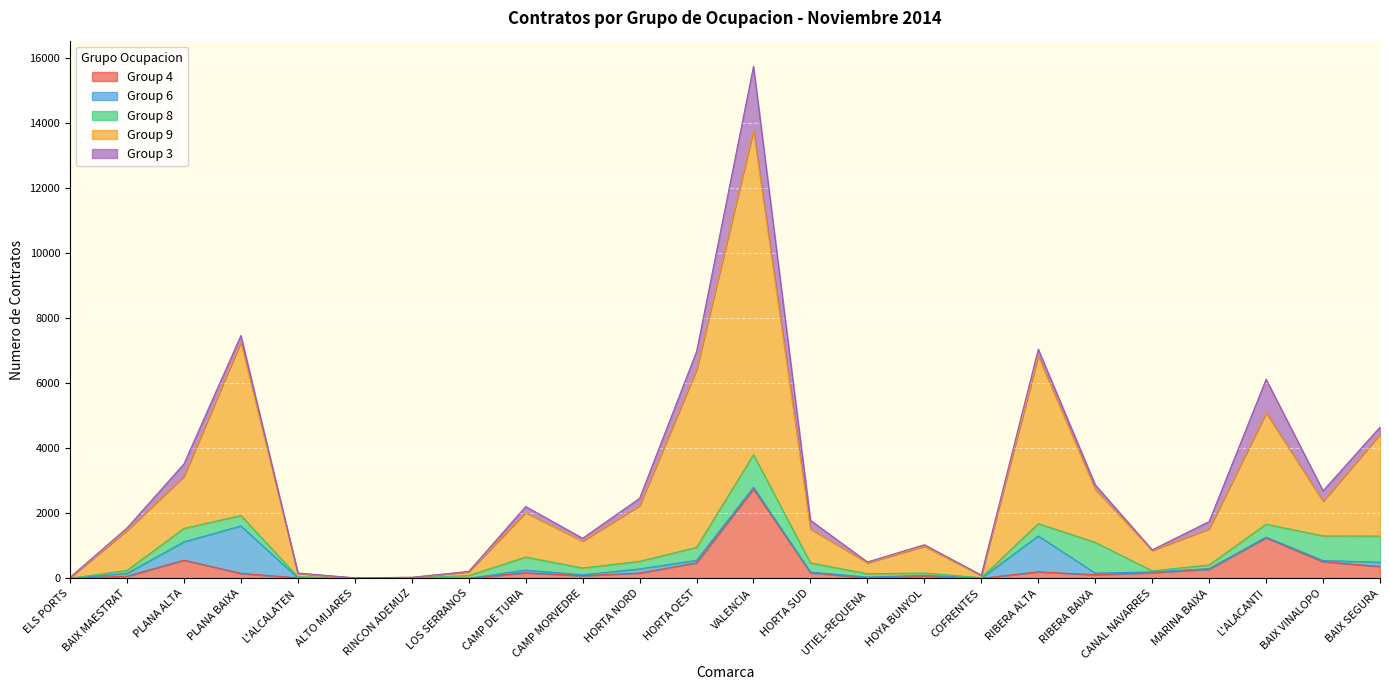

Reading left to right, transcribe all the data shown in this chart.

Group 4: 2	66	561	155	17	3	9	3	175	84	166	480	2746	176	17	71	3	202	113	177	283	1249	513	368
Group 6: 0	91	563	1458	0	5	0	0	81	29	127	76	58	20	24	24	5	1104	50	22	19	20	37	130
Group 8: 2	89	414	319	34	3	1	86	400	207	232	398	999	279	103	70	15	377	945	33	112	397	756	802
Group 9: 19	1231	1601	5335	103	4	23	116	1368	830	1714	5464	9974	1045	337	826	64	5158	1633	630	1112	3427	1065	3132
Group 3: 10	74	381	199	12	2	1	9	185	85	222	551	1964	266	25	44	15	203	136	16	223	1028	322	217